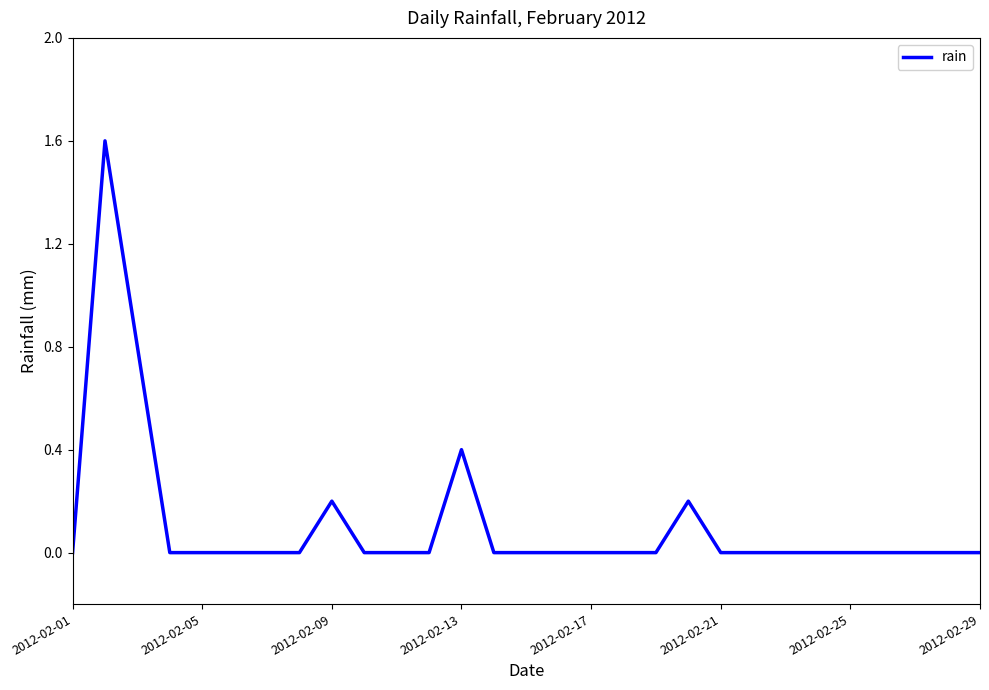

What is the difference between the maximum and minimum values?

1.6